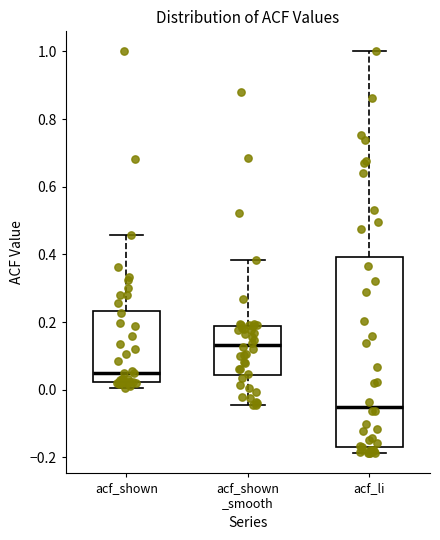

Reading left to right, transcribe this box plot: for each box, give where its median line is, the range the box spans, and where its two whiskers end, as read against the y-axis. The values are not printed on the chart, so give them approximately, as read against the axis.

acf_shown: median 0.04, box 0.02 to 0.24, whiskers 0.00 to 0.46
acf_shown _smooth: median 0.14, box 0.04 to 0.18, whiskers -0.04 to 0.38
acf_li: median -0.04, box -0.18 to 0.40, whiskers -0.18 (just below the box's lower edge) to 1.00